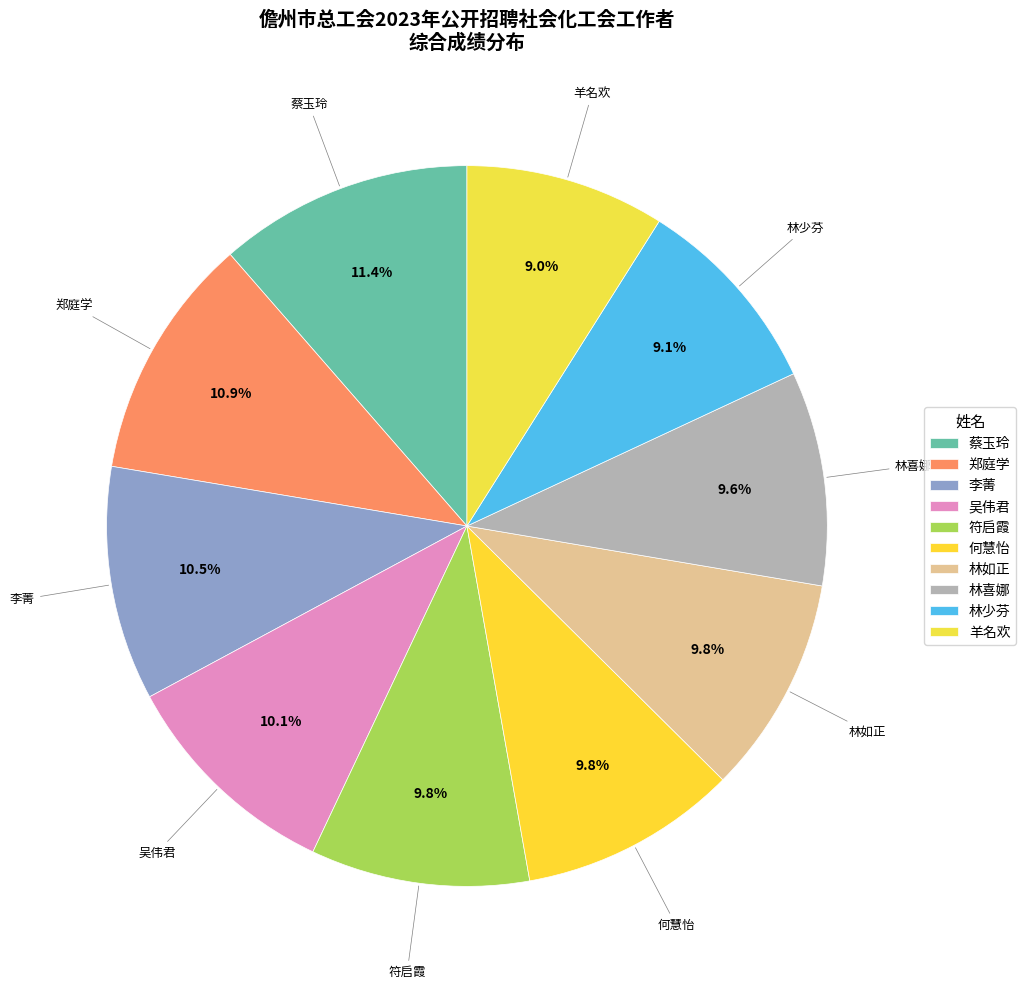

Approximately how many times larger is the value at 蔡玉玲 compared to 何慧怡?

1.2